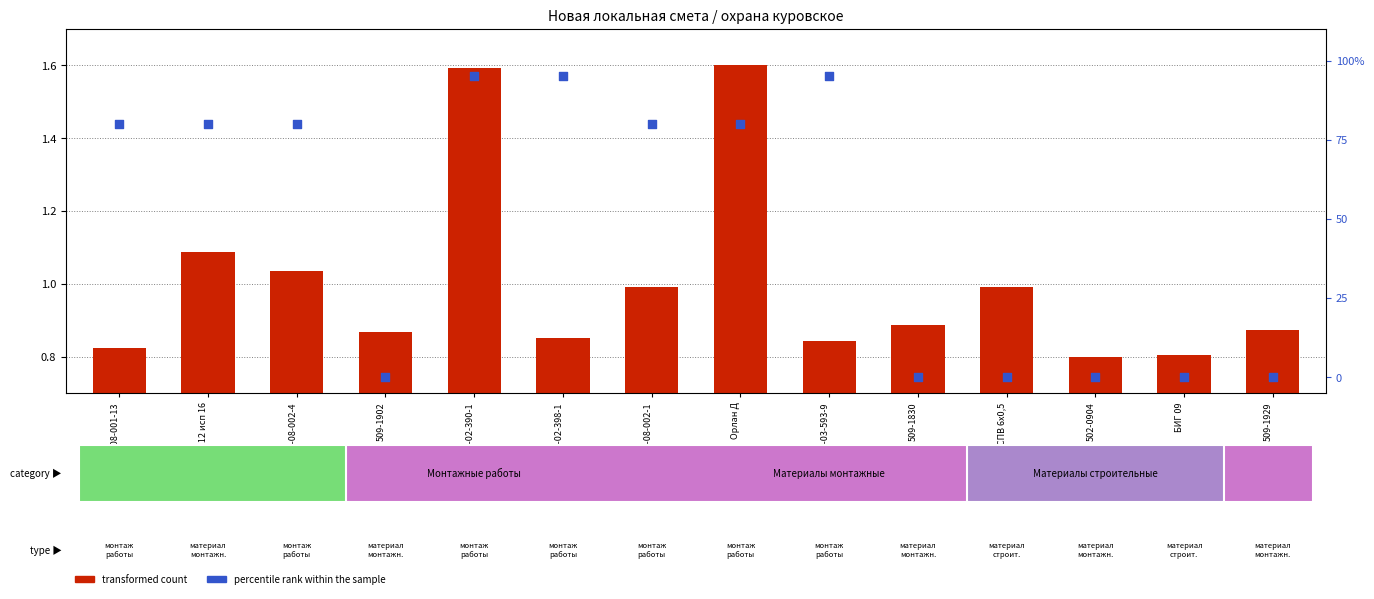

Is the value of percentile rank within the sample at м08-02-390-1 greater than the value of transformed count at КСПВ 6х0,5?

Yes